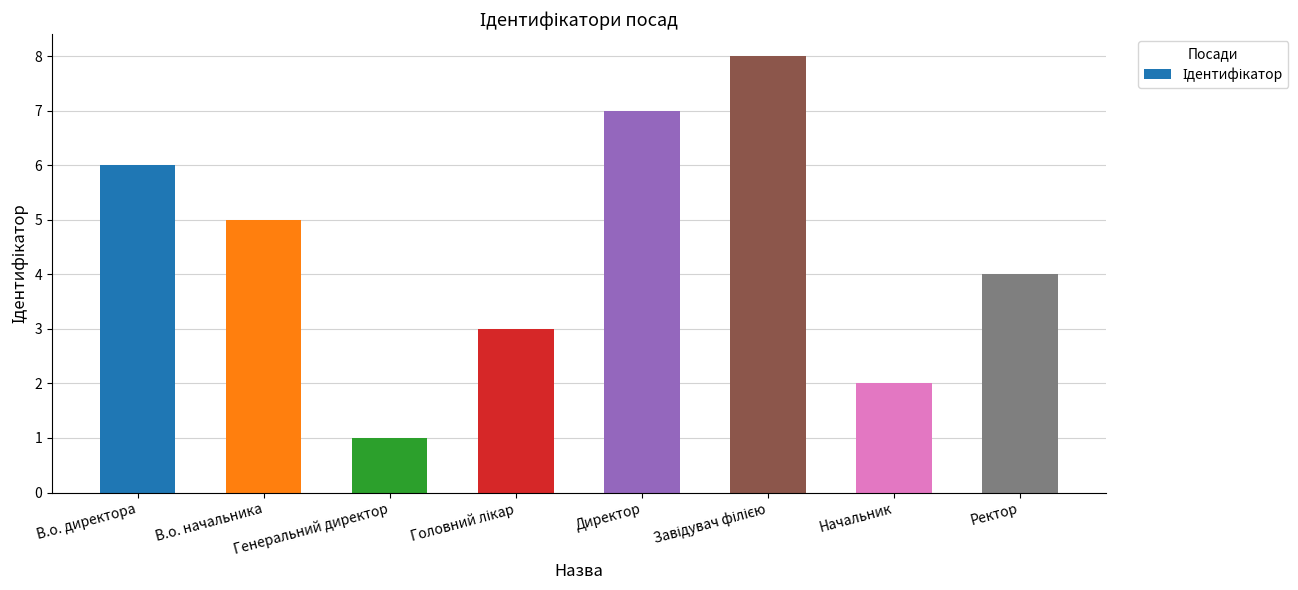

What is the approximate value at В.о. директора?

6